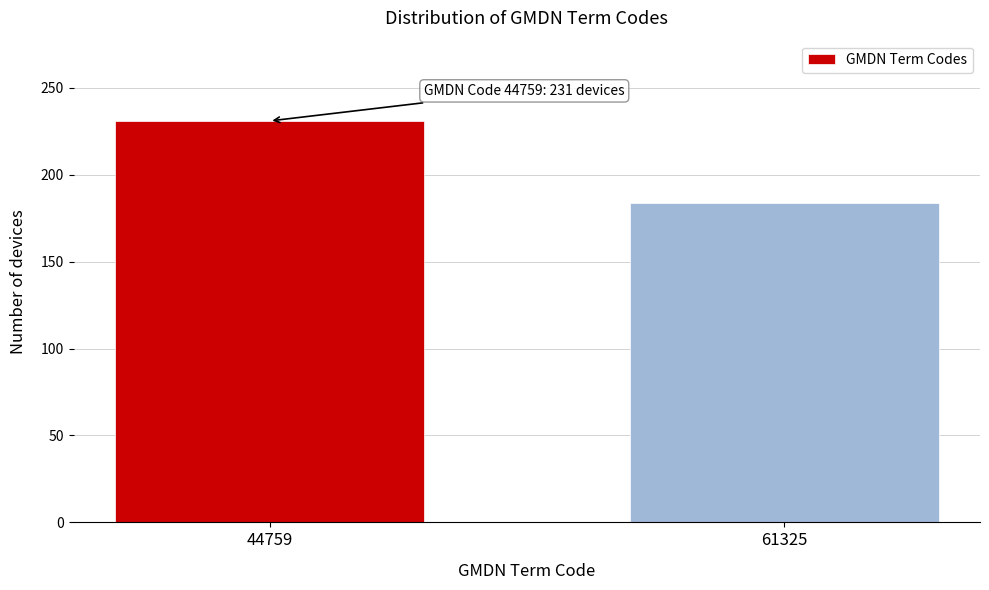

Reading left to right, extract all data points from this chart.

231	184